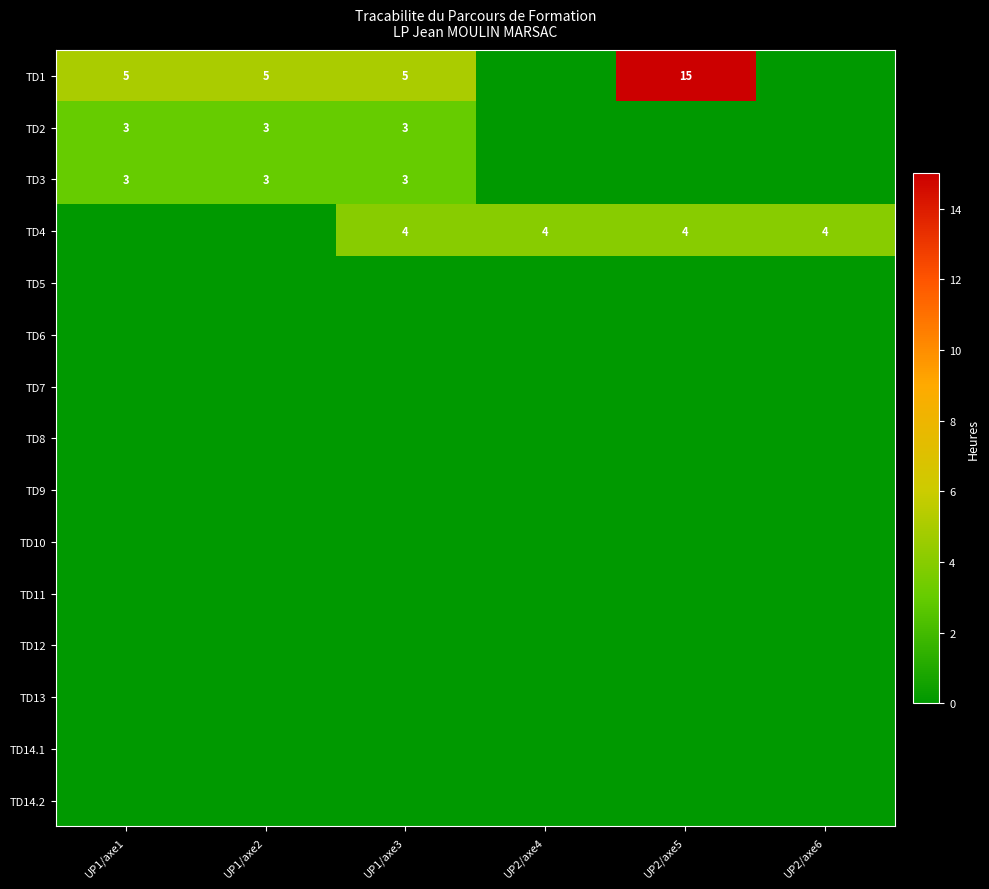

Is the value of TD11 at UP2/axe5 greater than the value of TD14.1 at UP1/axe1?

No